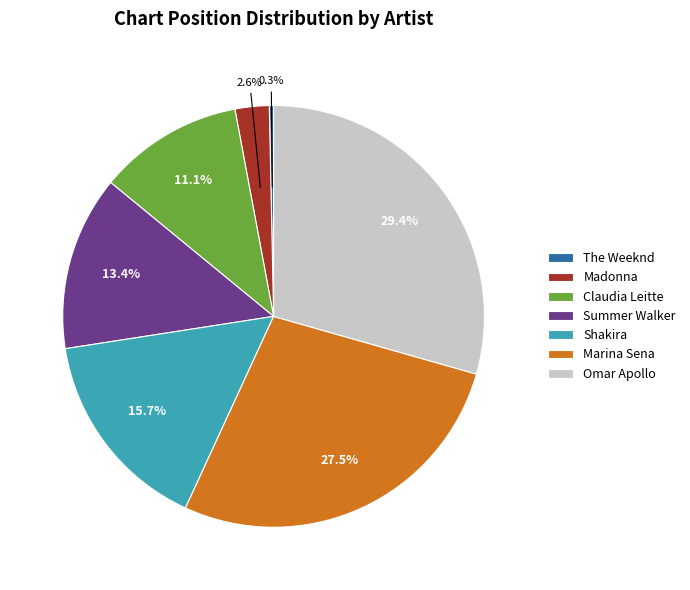

The Omar Apollo slice represents 39% of the pie. True or false?

False